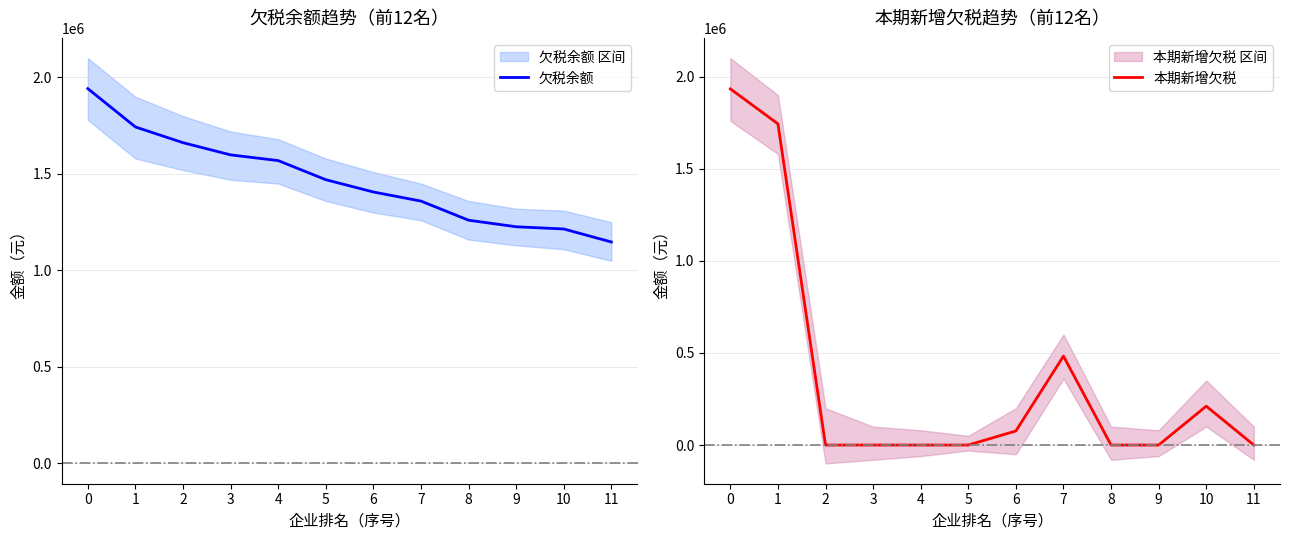

What is the maximum value for 欠税余额?

1942100.1